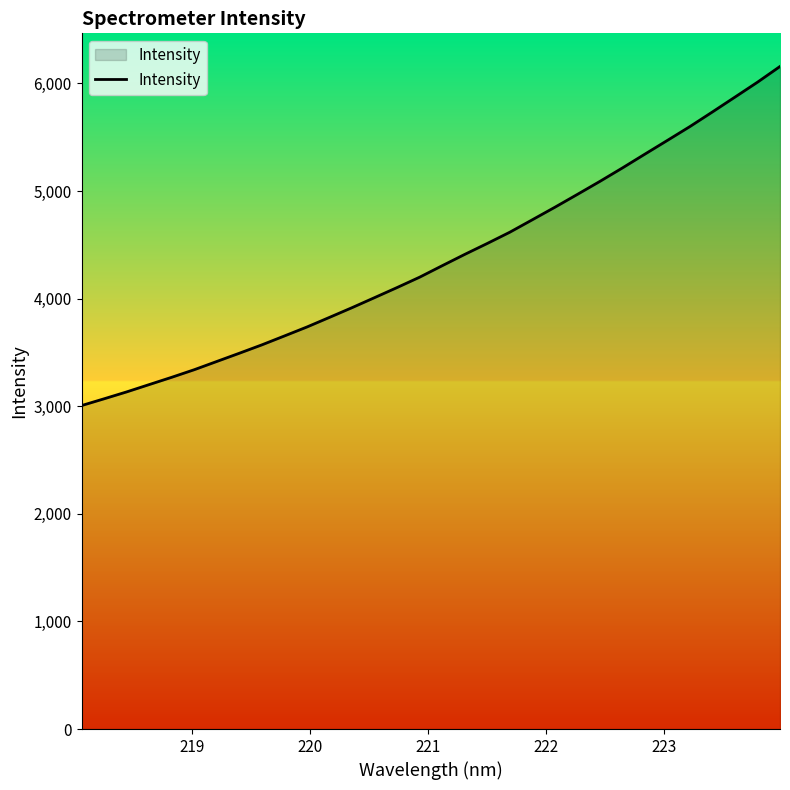

What is the difference between the maximum and minimum values?

3151.2